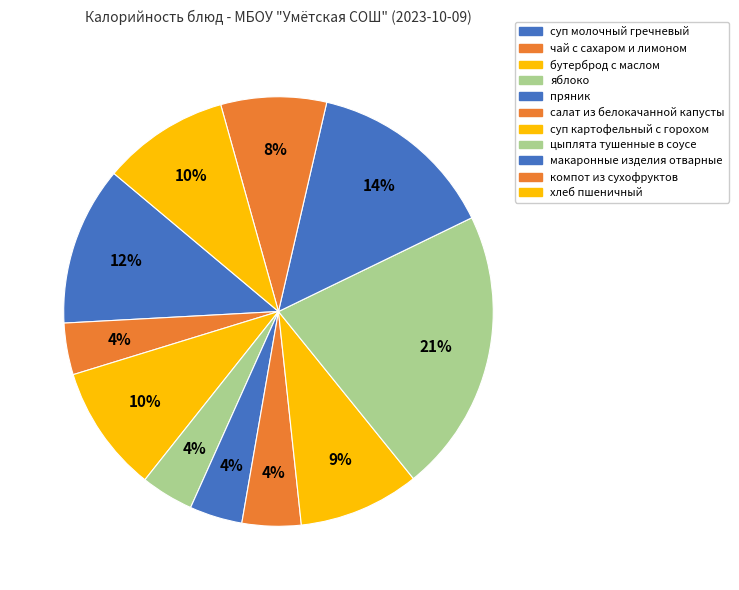

Combined, do цыплята тушенные в соусе and макаронные изделия отварные account for over 50%?

No